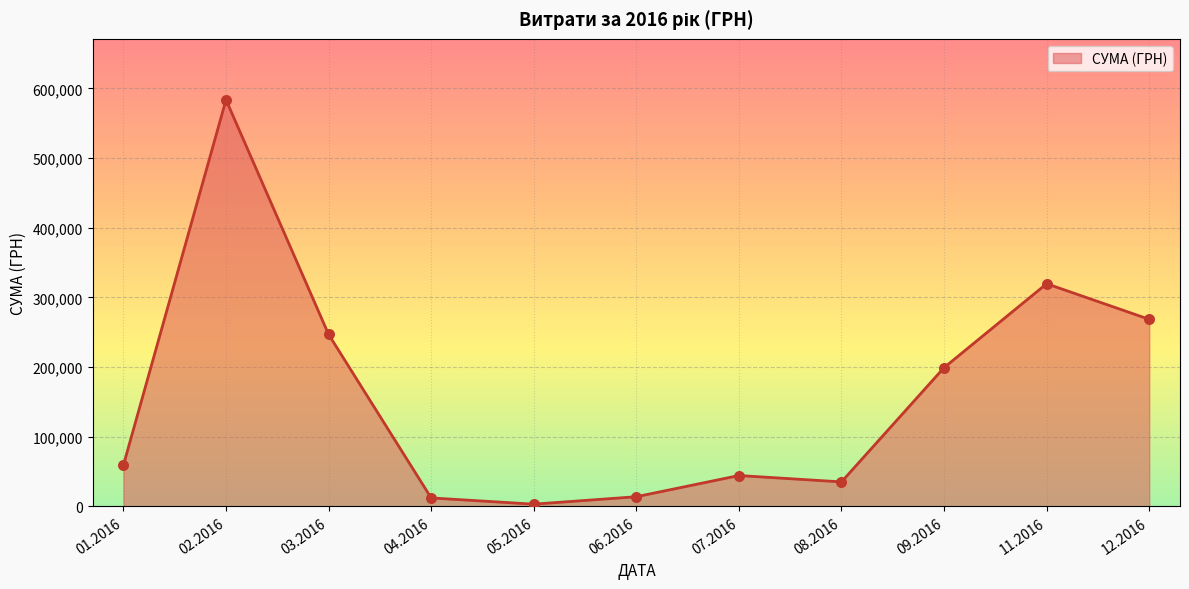

What is the ratio of the value at 11.2016 to the value at 01.2016?

5.4